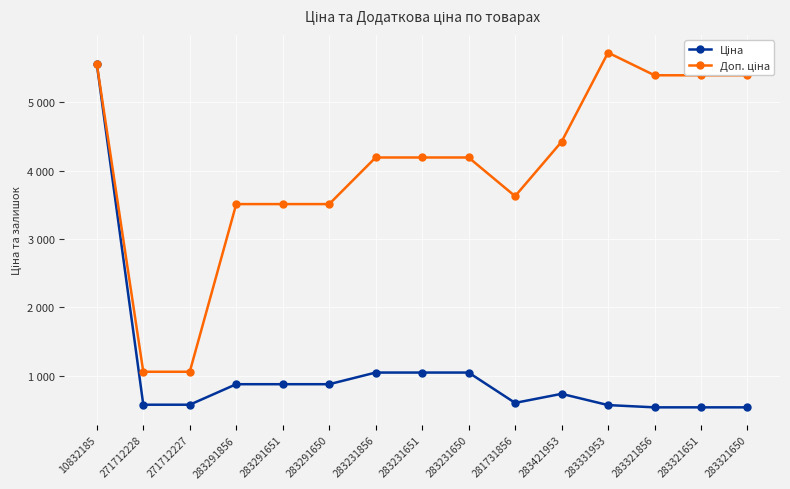

Does the chart have visible grid lines?

Yes